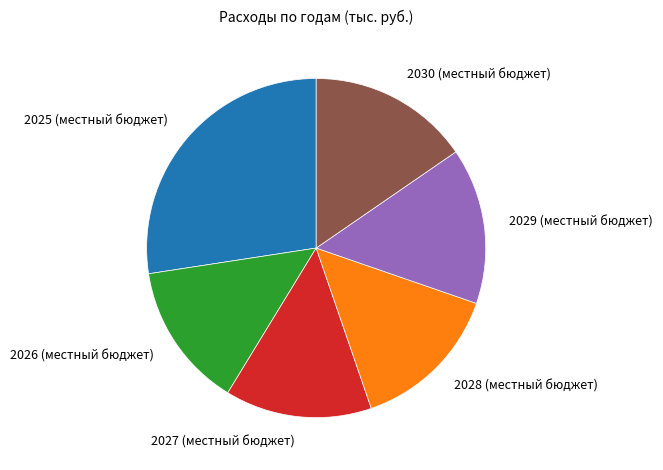

Is there a majority slice in this chart?

No